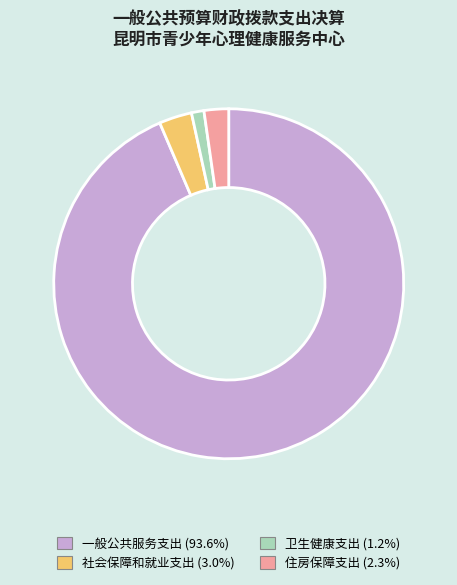

Is the sum of 住房保障支出 (2.3%) and 社会保障和就业支出 (3.0%) greater than half?

No